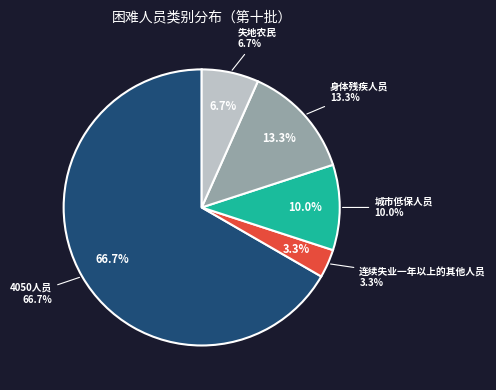

What is the majority slice?

4050人员